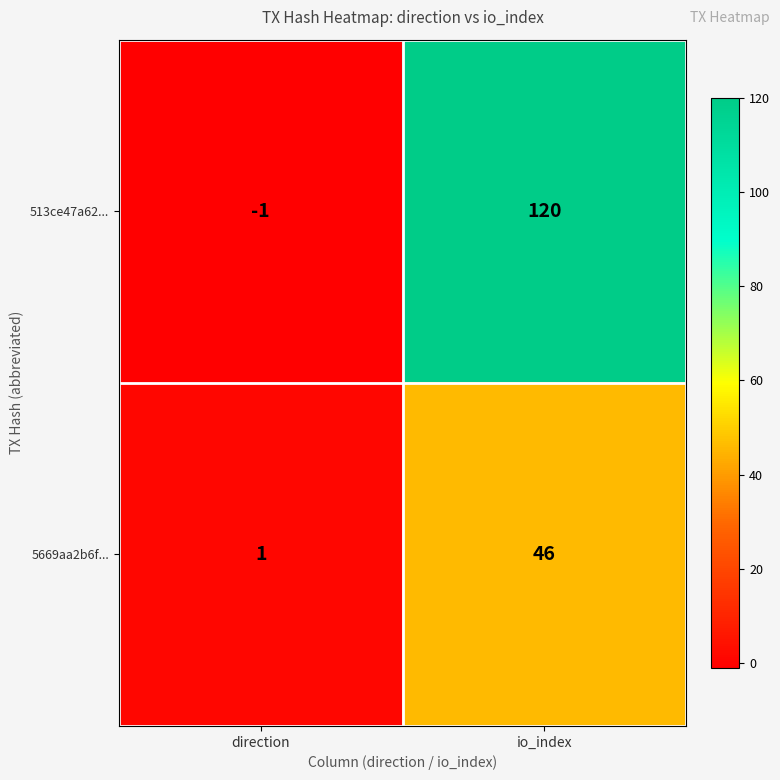

What is the difference between the highest and lowest values at direction?

2